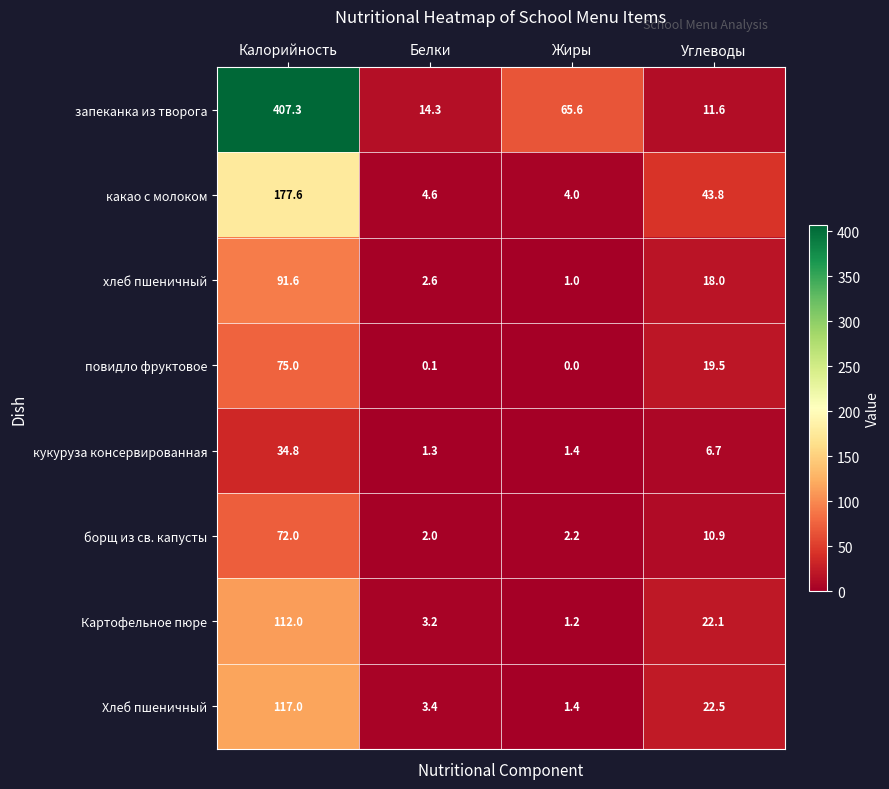

Count the number of data series in this chart.

8